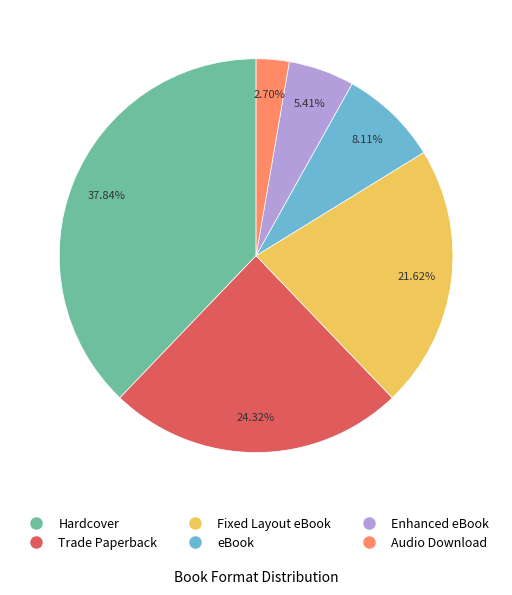

How much of the chart is everything except Fixed Layout eBook?

78.4%